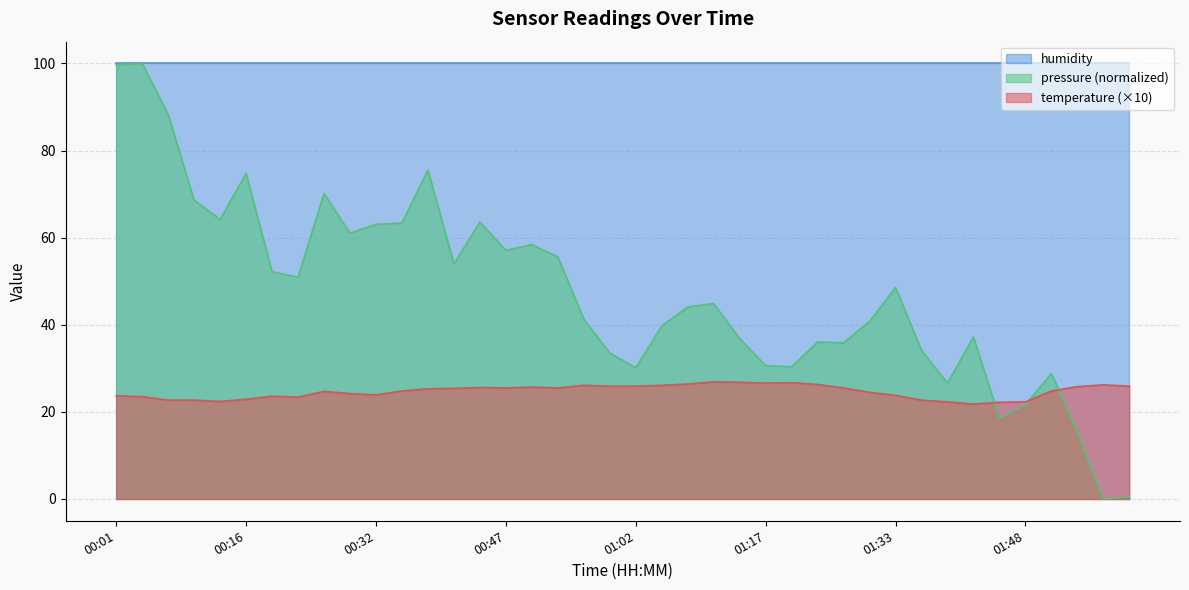

The value at 01:33 is 23.8. True or false?

True